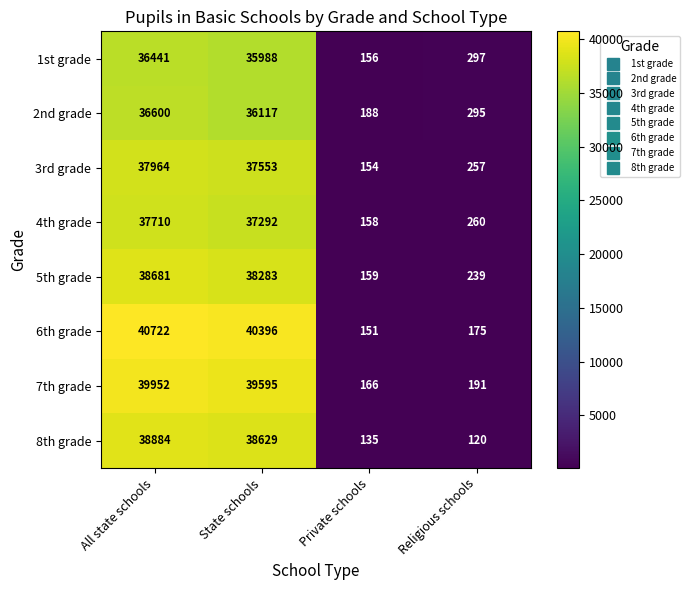

True or false: 6th grade has a value of 73 at Private schools.

False